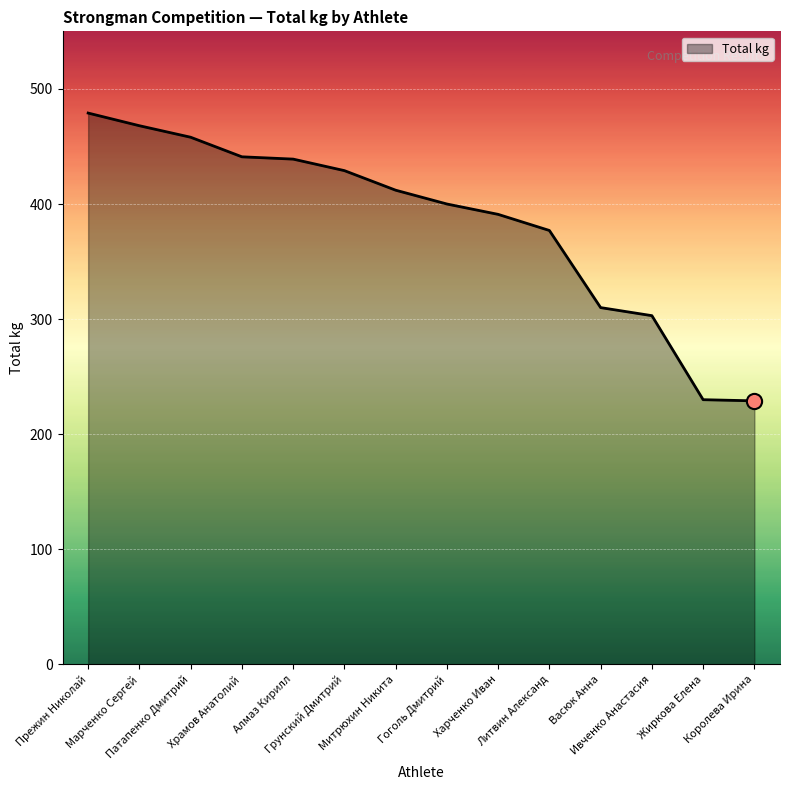

Between Алмаз Кирилл and Марченко Сергей, which is larger?

Марченко Сергей